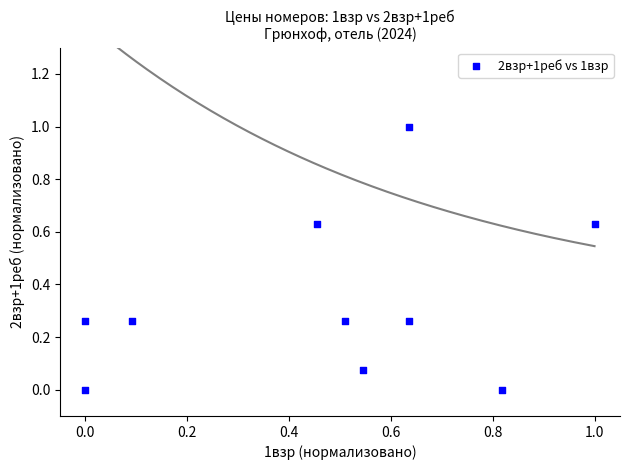

What is the range of Y values (max minus min)?

1.0